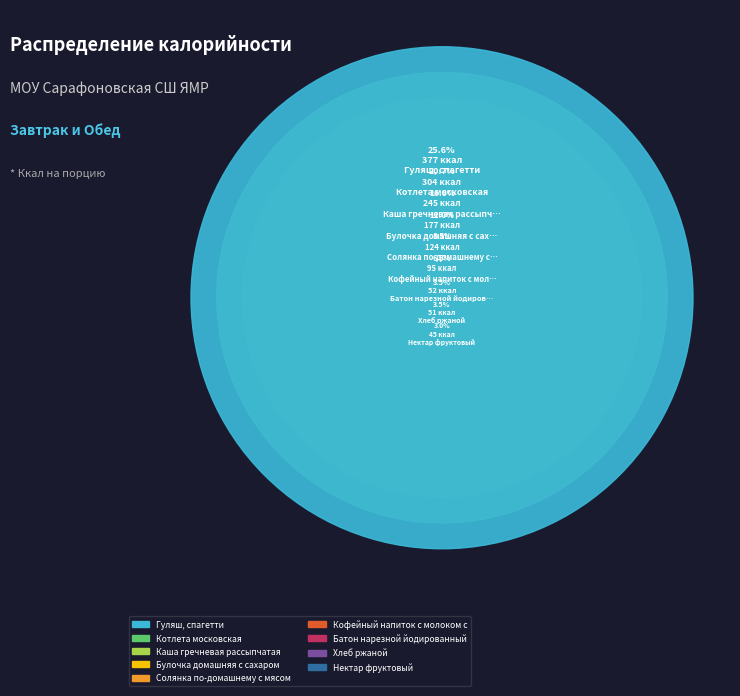

Approximately how many times larger is the value at Солянка по-домашнему с мясом со сметаной compared to Котлета московская?

0.4